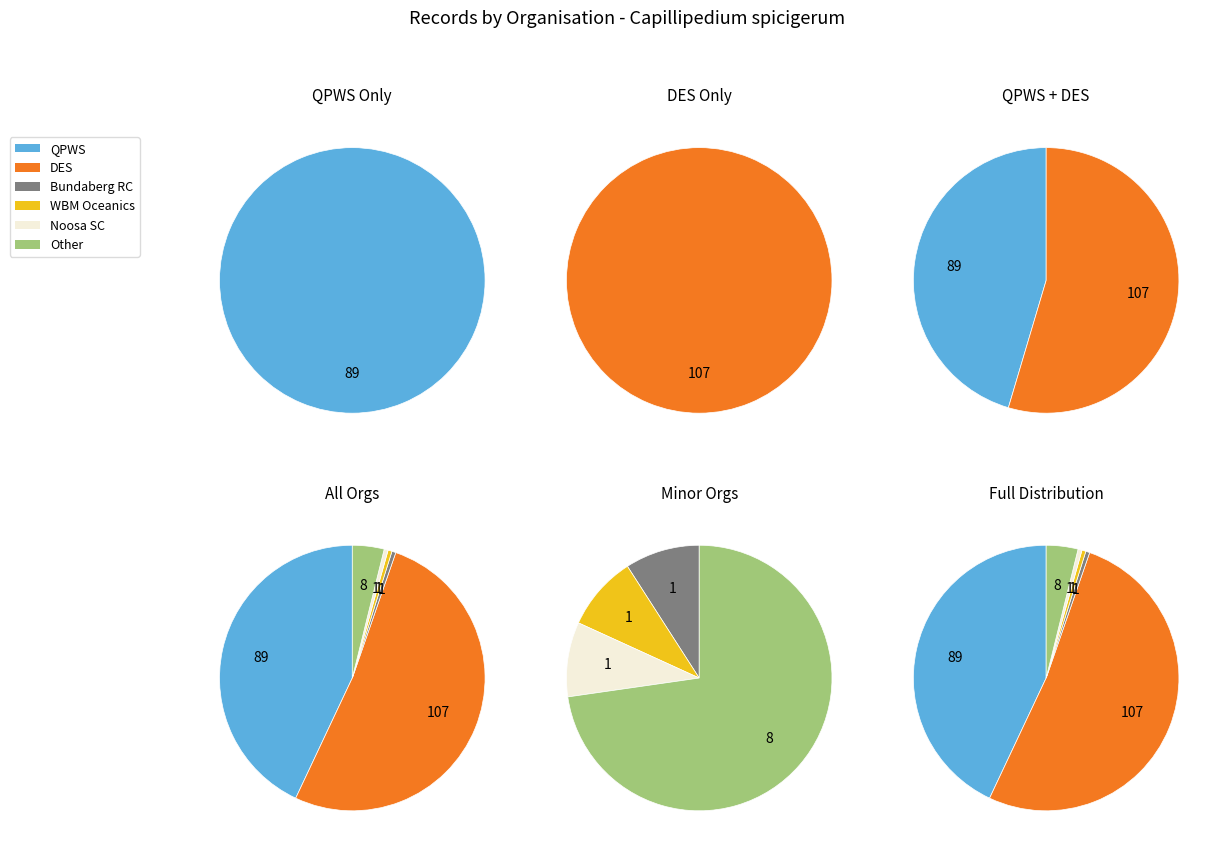

Is it true that Department of Environment, Science and Innovation is 37% of the pie?

False